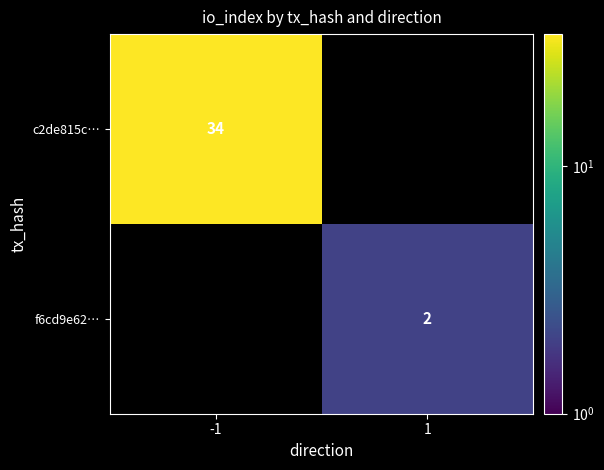

How many distinct data groups are displayed?

2